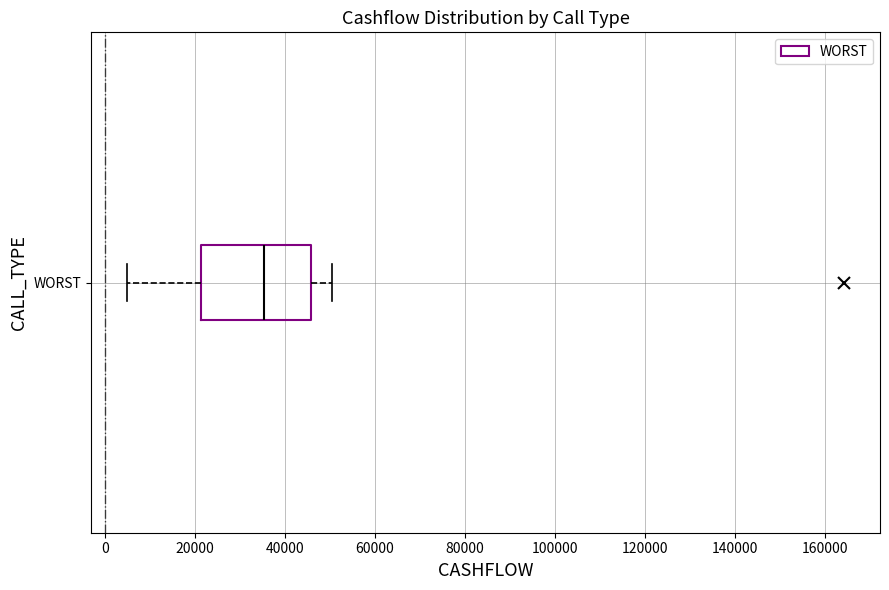

Transcribe this box plot: give where the median line is, the range the box spans, and where the two whiskers end, as read against the x-axis. The values are not printed on the chart, so give them approximately, as read against the axis.

median 36000, box 22000 to 46000, whiskers 4000 to 50000